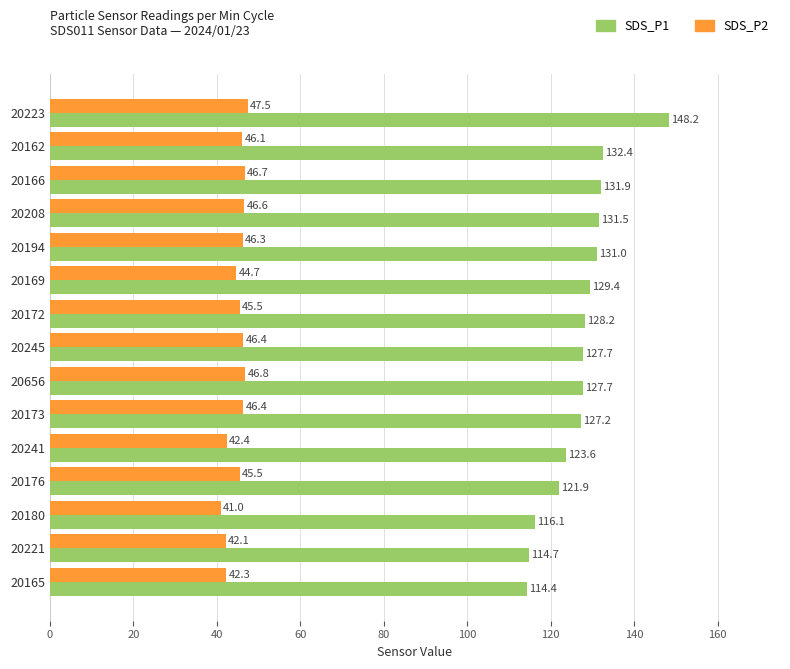

What is the average value of the SDS_P1 series?

127.1